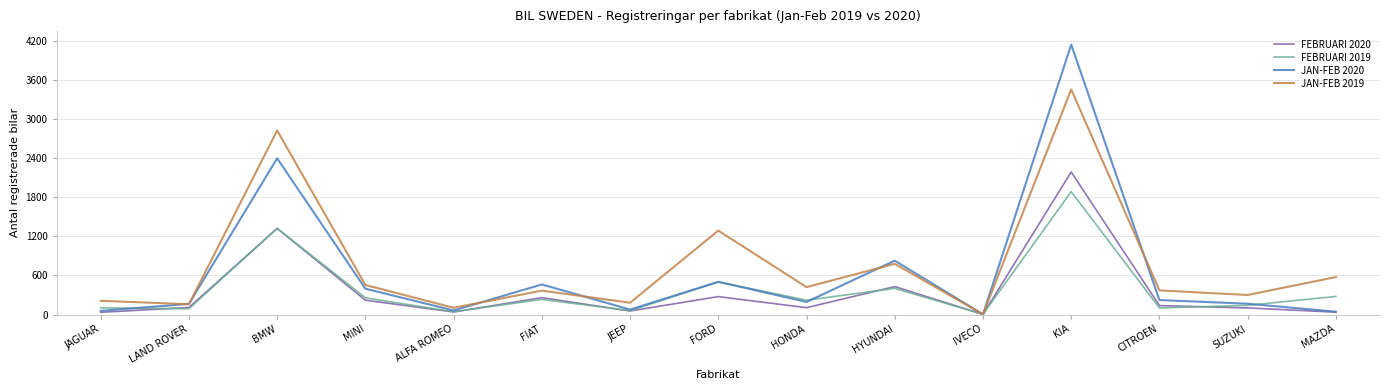

Which series has the widest spread of values?

JAN-FEB 2020